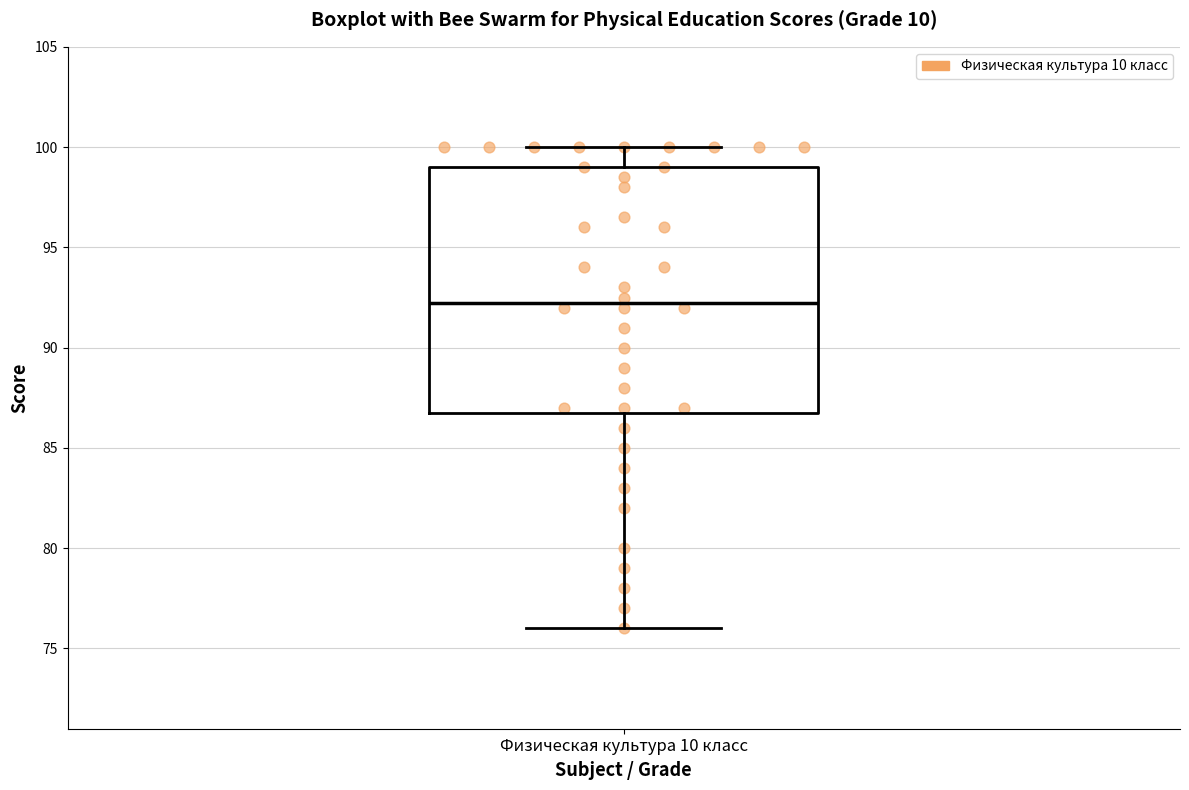

Transcribe this box plot: give where the median line is, the range the box spans, and where the two whiskers end, as read against the y-axis. The values are not printed on the chart, so give them approximately, as read against the axis.

median 92.5, box 87.0 to 99.0, whiskers 76.0 to 100.0